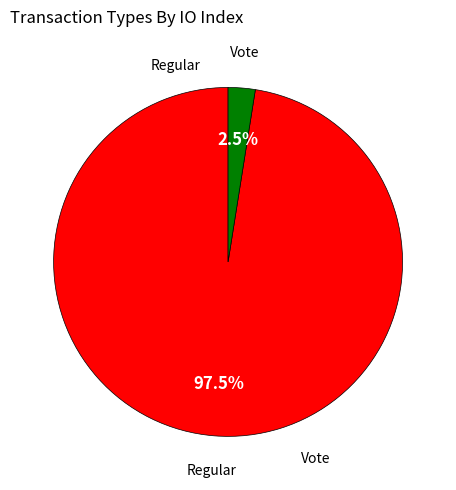

Is there a majority slice in this chart?

Yes